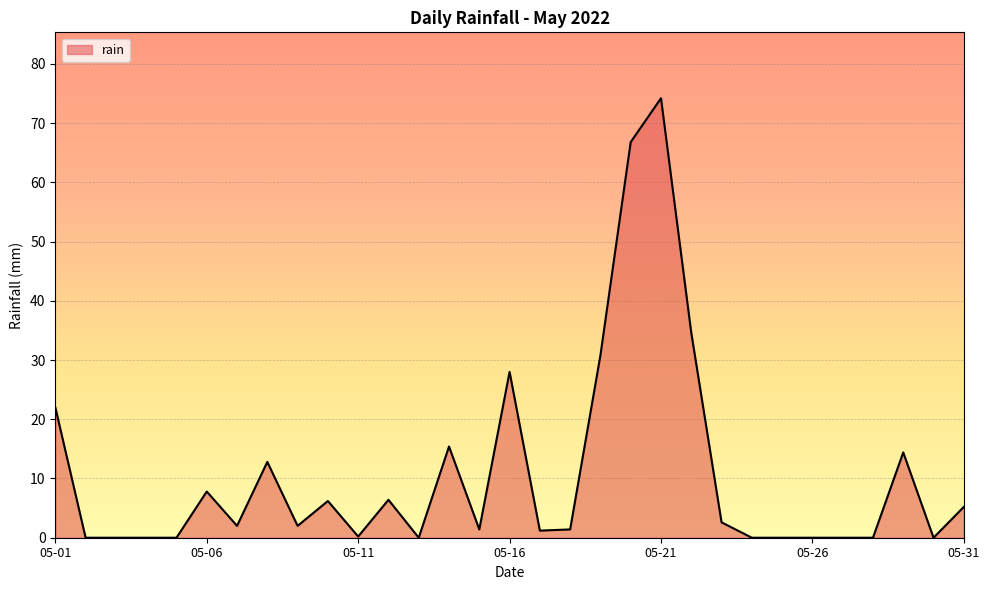

What is the maximum value shown in the chart?

74.2